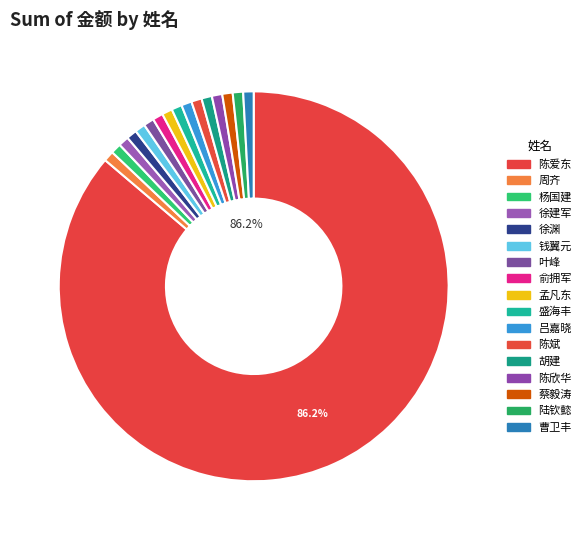

Count the number of slices in the pie.

17